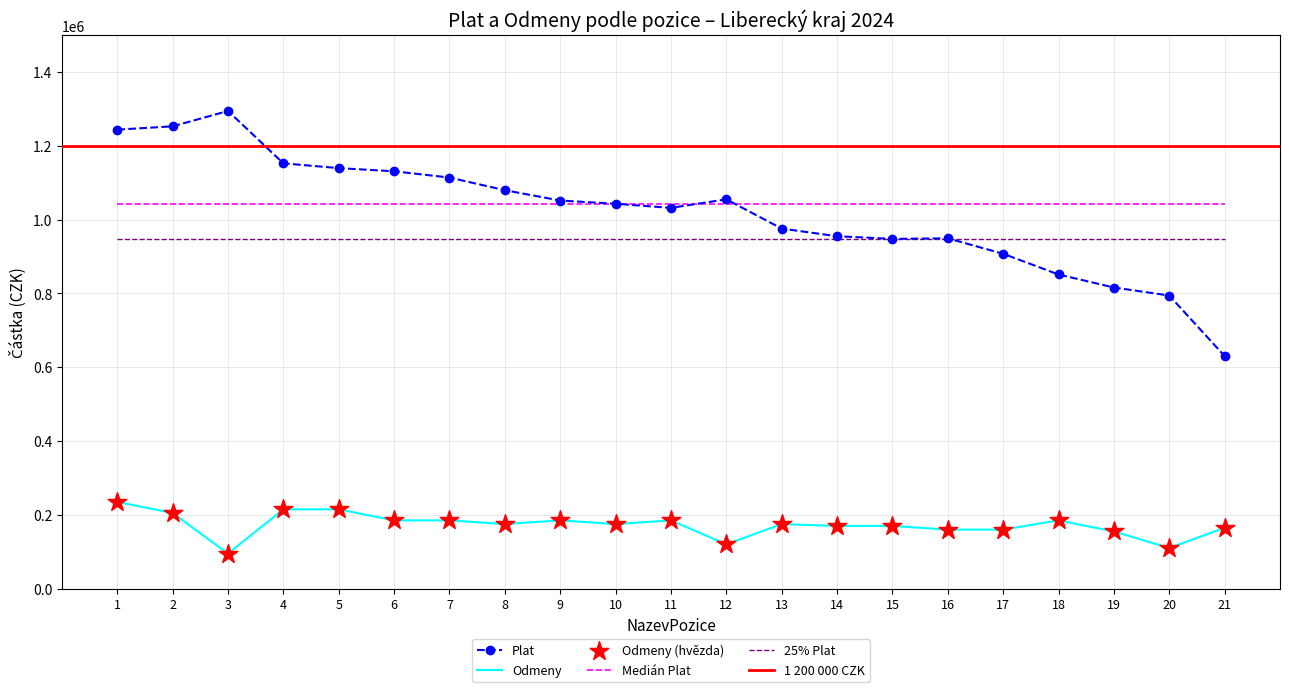

Which series has the widest spread of Y values?

Plat